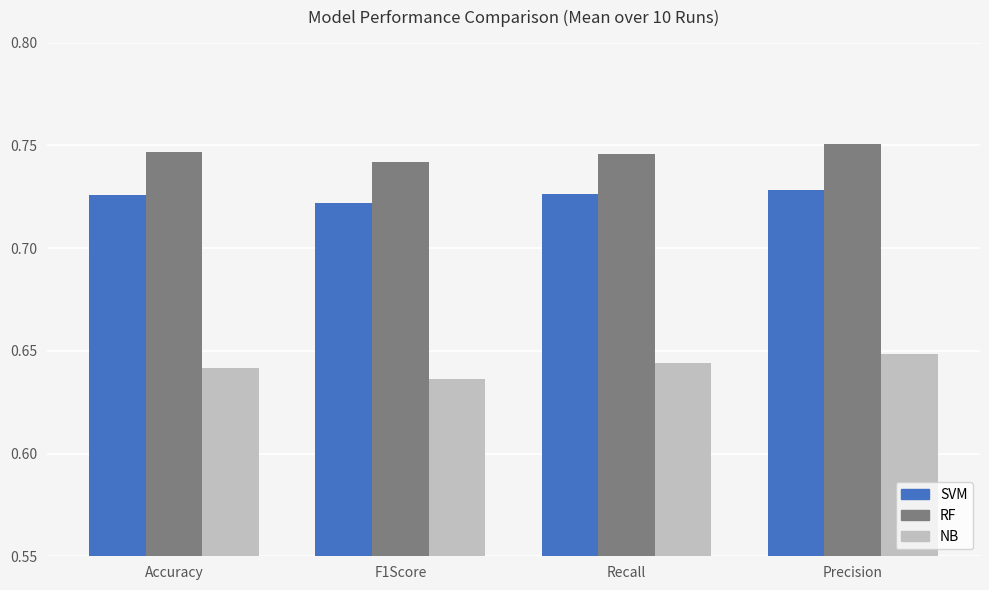

Rank the categories by NB value from highest to lowest.

Precision, Recall, Accuracy, F1Score